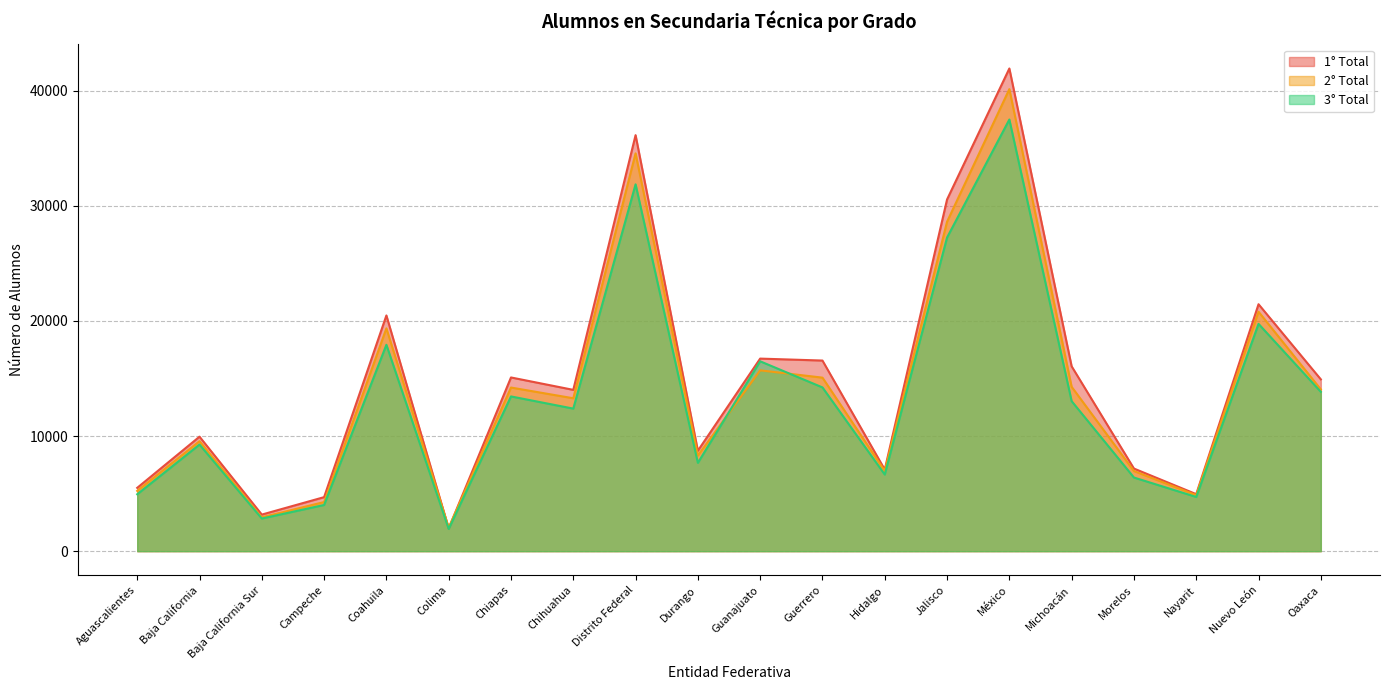

True or false: 2° Total has a value of 9890 at Guanajuato.

False